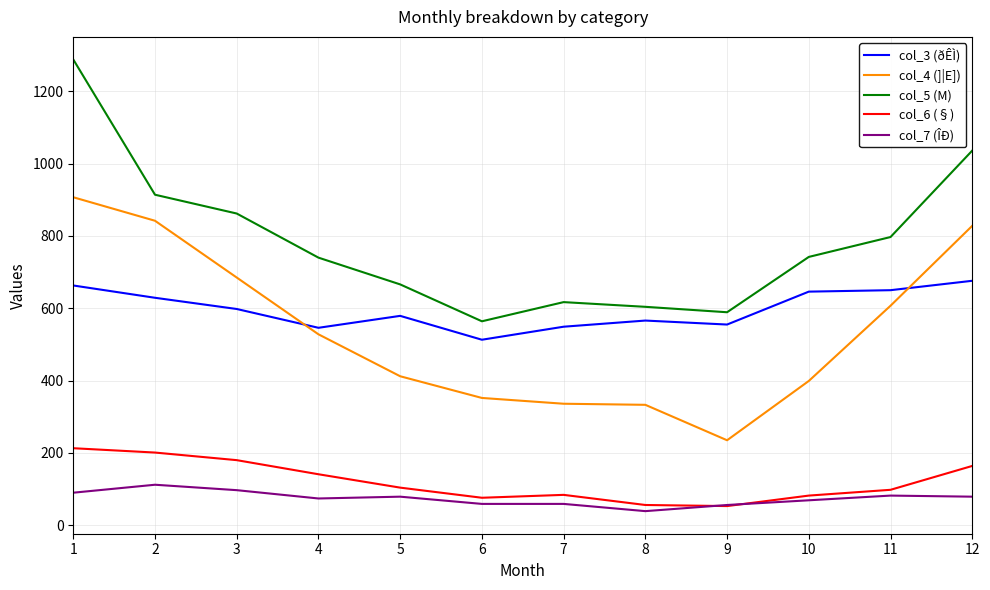

What is the average value of the col_5 (M) series?

785